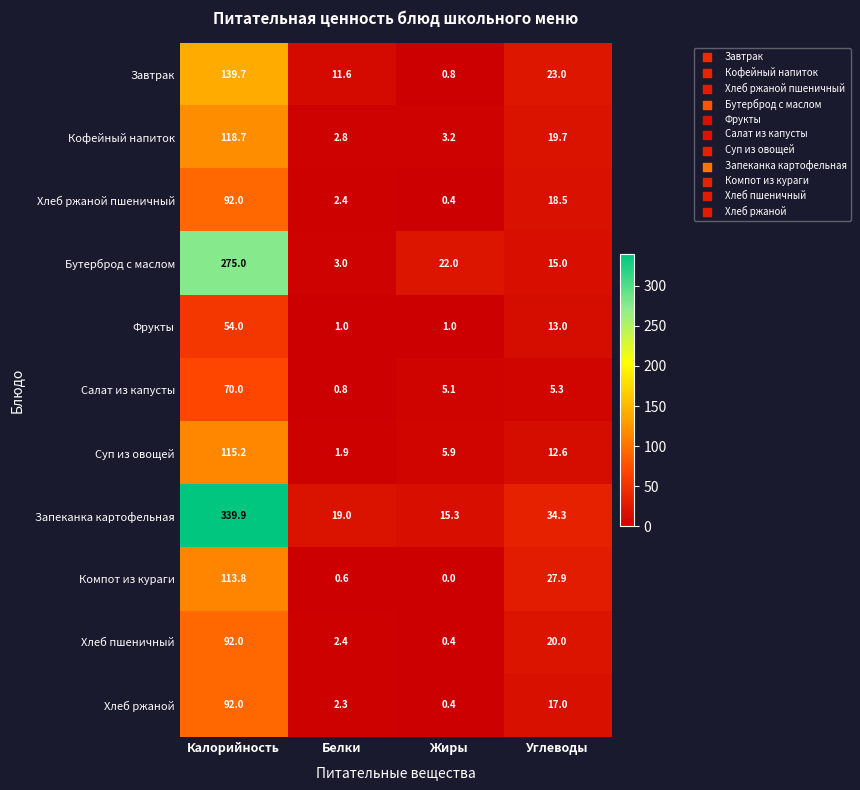

What is the difference between the highest and lowest values at Жиры?

22.0